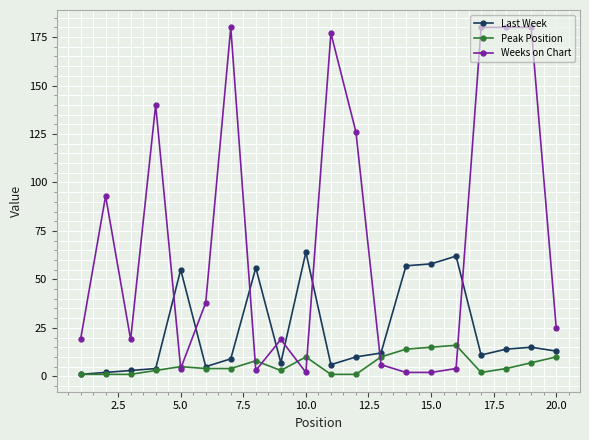

After their last crossing, which series has the higher values: Weeks on Chart or Last Week?

Weeks on Chart